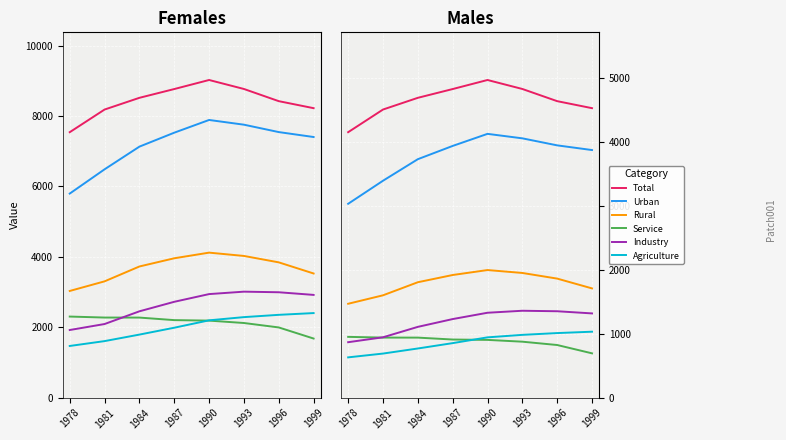

Rank the categories by Service value from highest to lowest.

1978, 1981, 1984, 1987, 1990, 1993, 1996, 1999